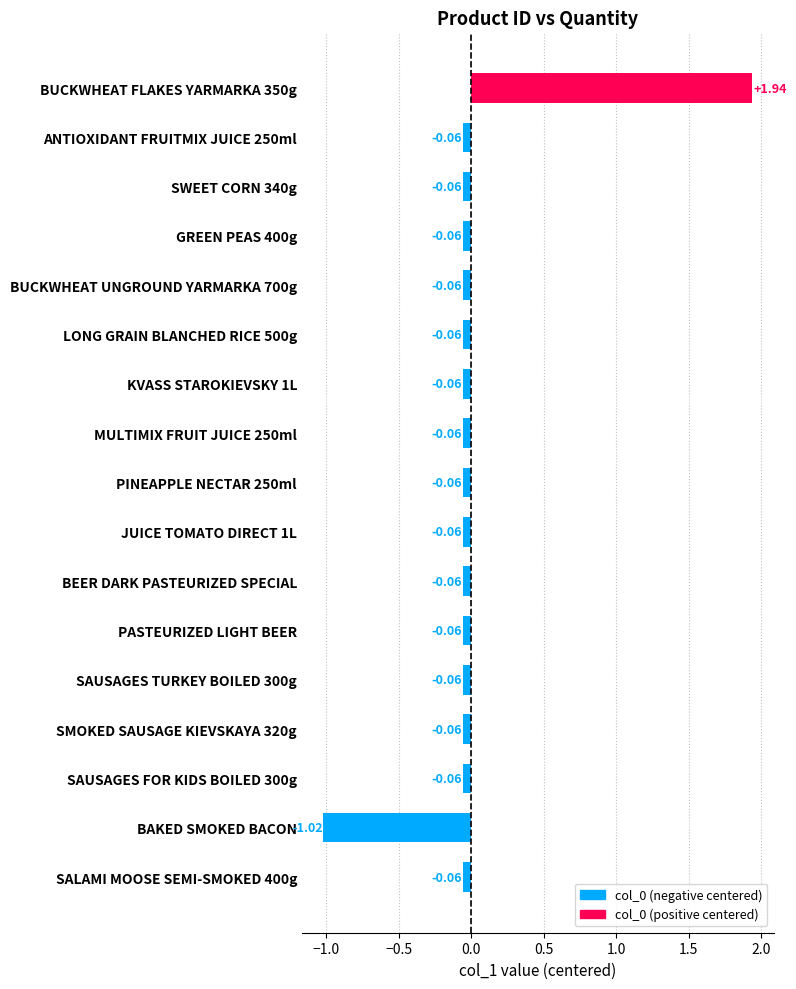

Which category has the lowest value across all series?

BAKED SMOKED BACON